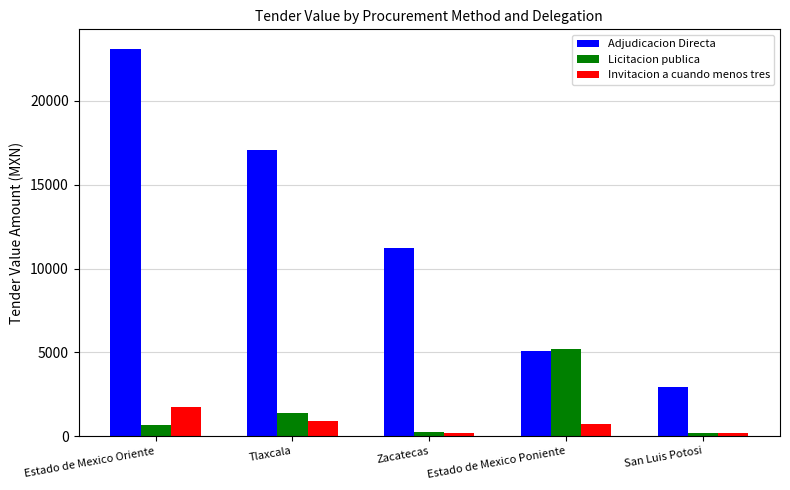

Where does the Adjudicacion Directa series first go above 11215?

Estado de Mexico Oriente